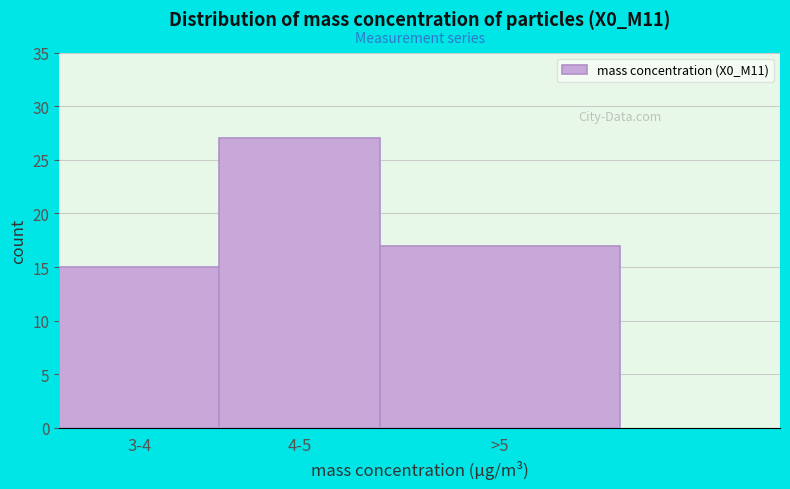

Reading right to left, transcribe all the data shown in this chart.

>5=17	4-5=27	3-4=15